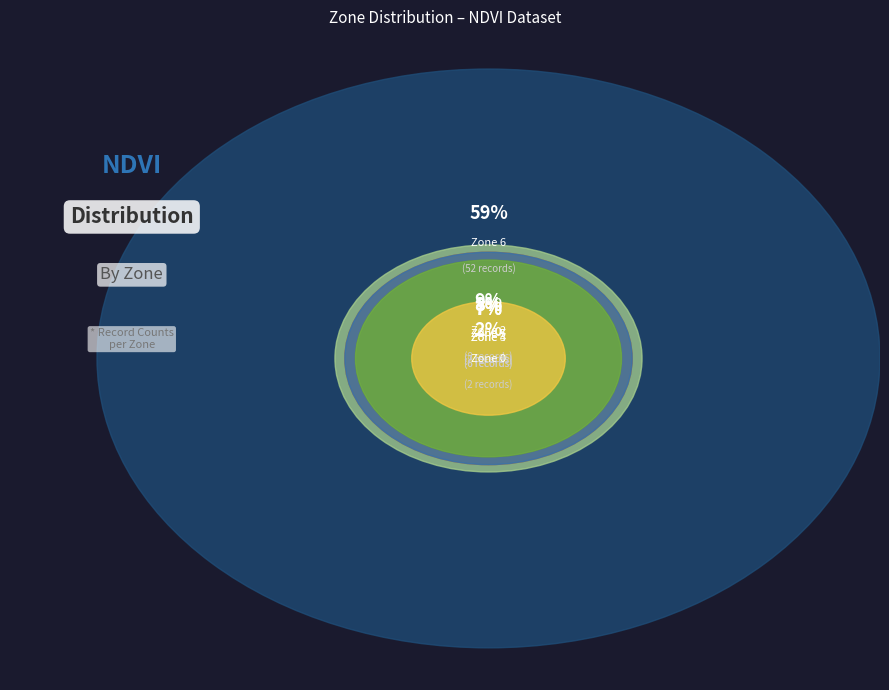

What percentage is the Zone 7 slice, to the nearest percent?

8%